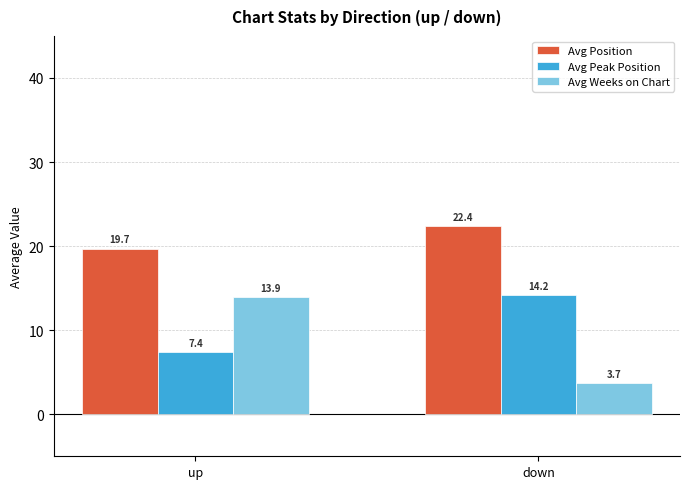

Reading left to right, extract all data points from this chart.

Avg Position: 19.7	22.4
Avg Peak Position: 7.4	14.2
Avg Weeks on Chart: 13.9	3.7